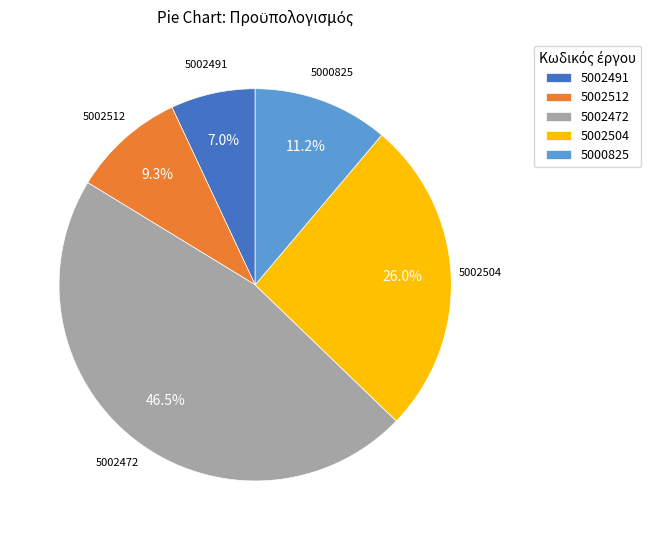

Count the number of slices in the pie.

5